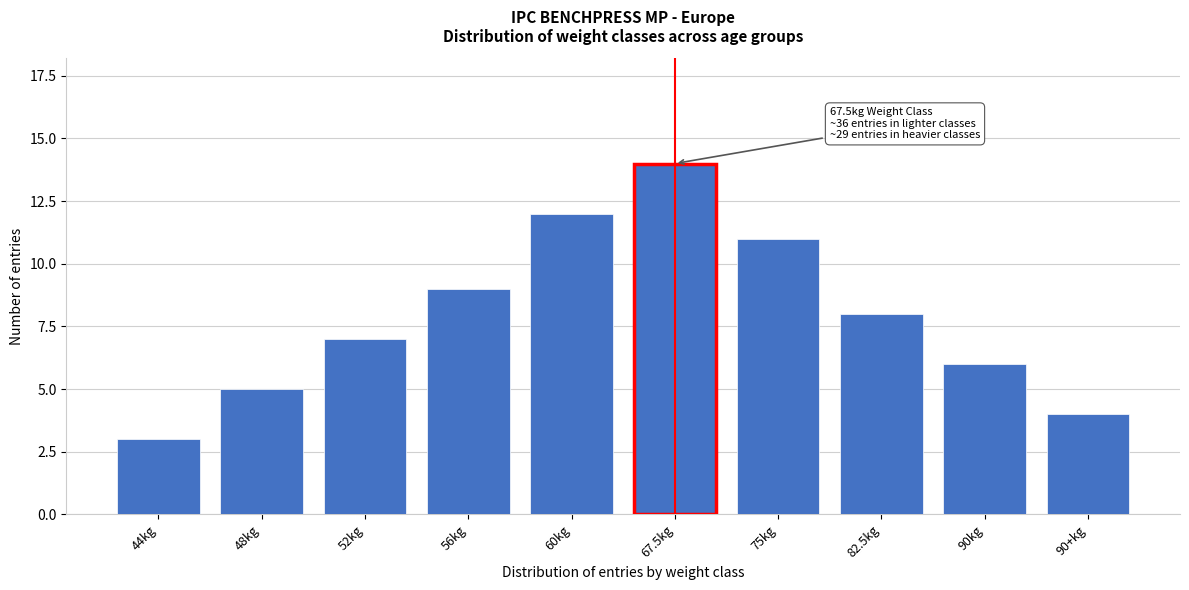

Reading left to right, extract all data points from this chart.

44kg=3	48kg=5	52kg=7	56kg=9	60kg=12	67.5kg=14	75kg=11	82.5kg=8	90kg=6	90+kg=4